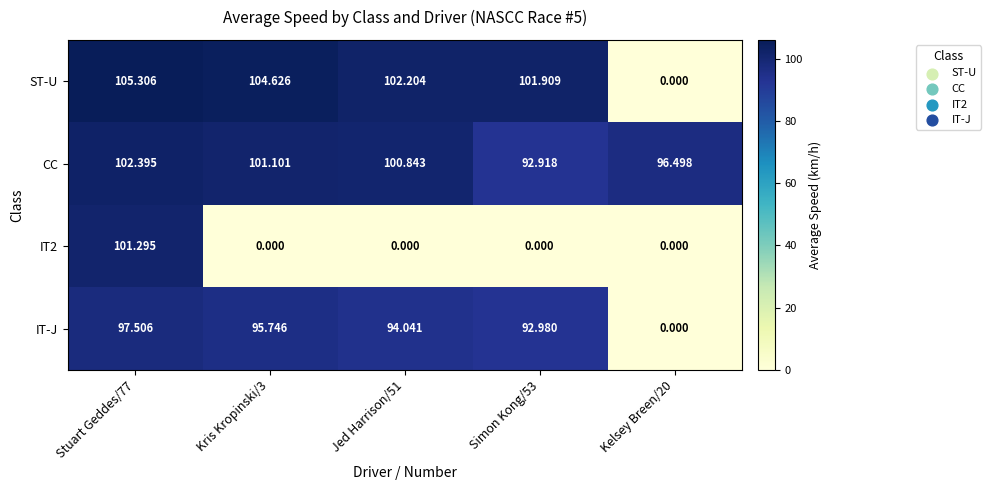

Which series has the largest total across all categories?

CC